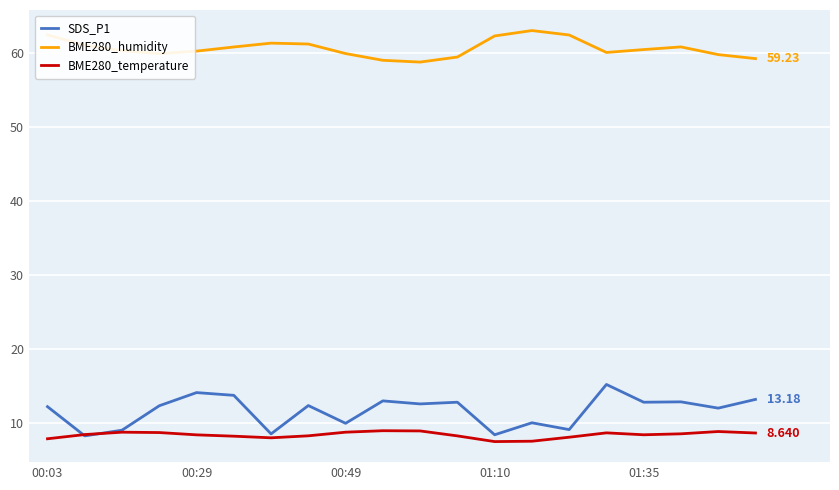

True or false: BME280_humidity and BME280_temperature intersect in this chart.

False